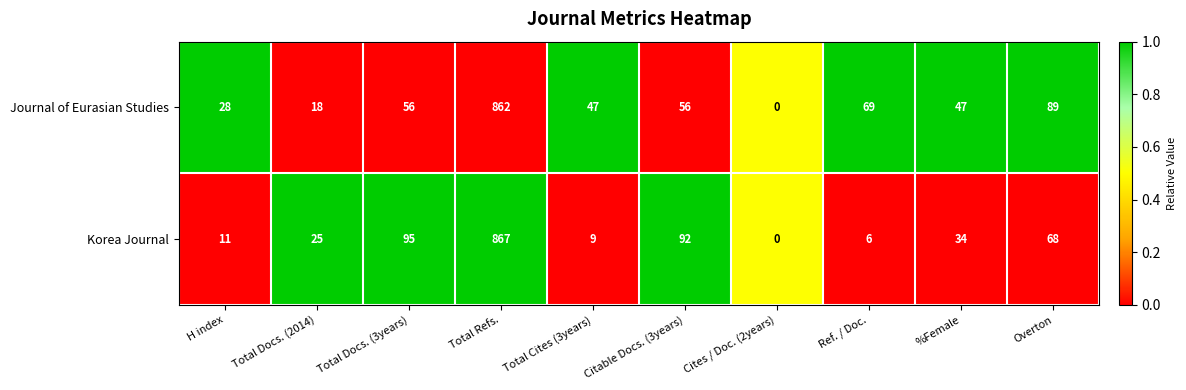

What is the spread (max minus min) of values at Overton?

21